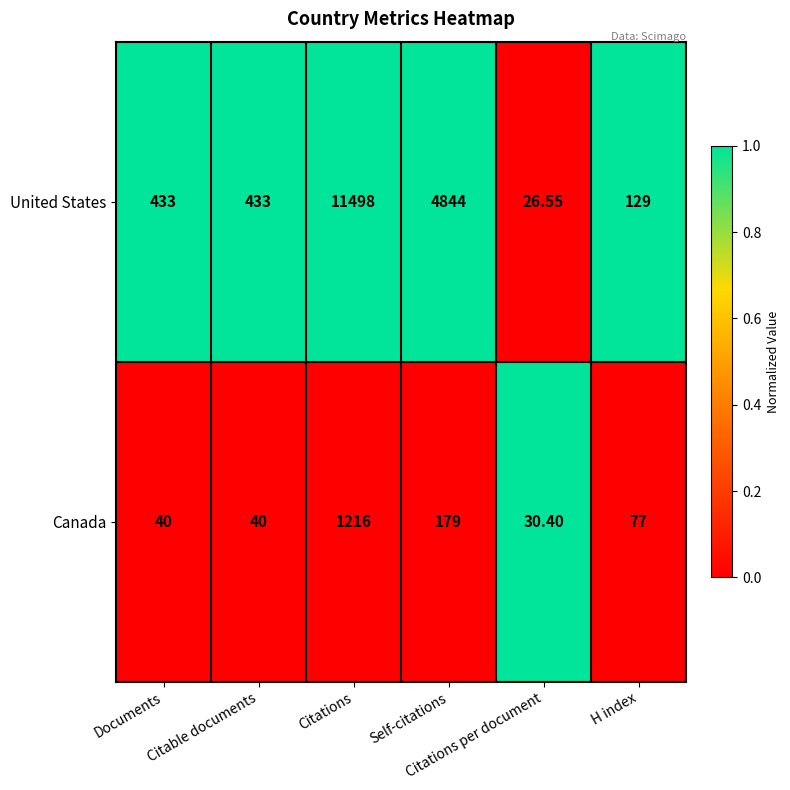

Which series has the largest range (max minus min)?

United States